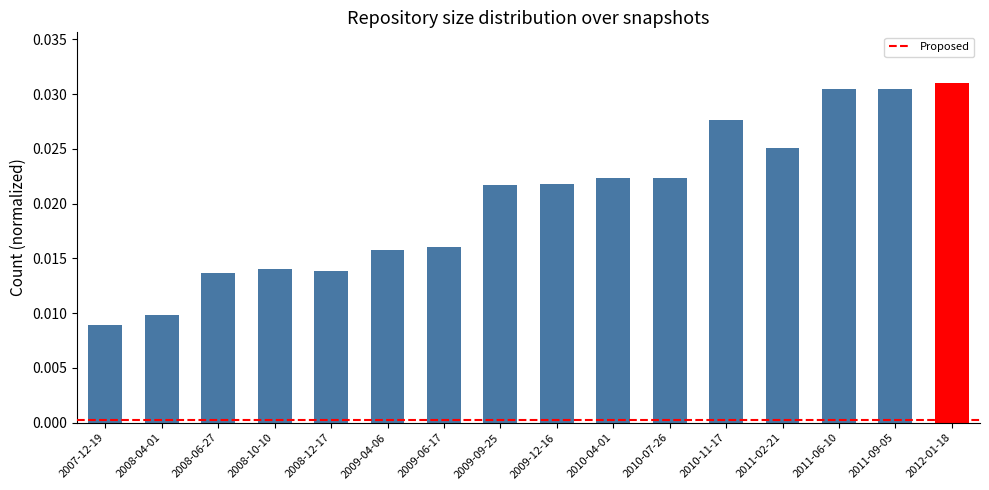

At which category does the chart reach its peak across all series?

2011-06-10